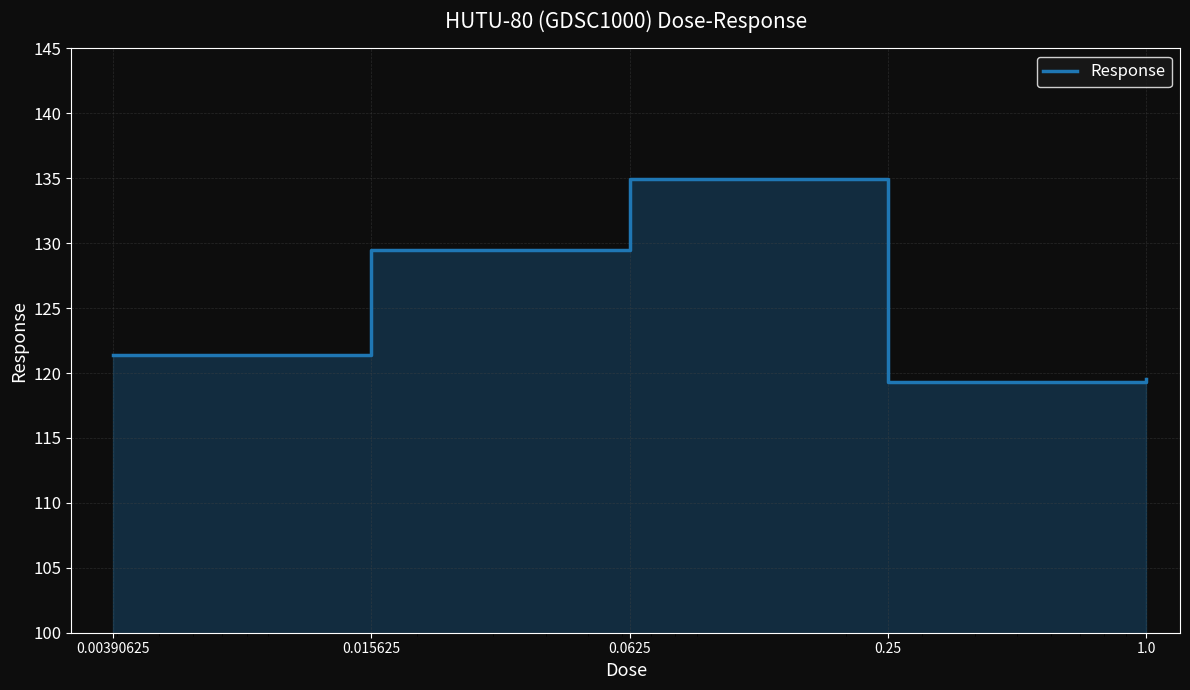

True or false: the data has more than 2 interior local peaks.

False